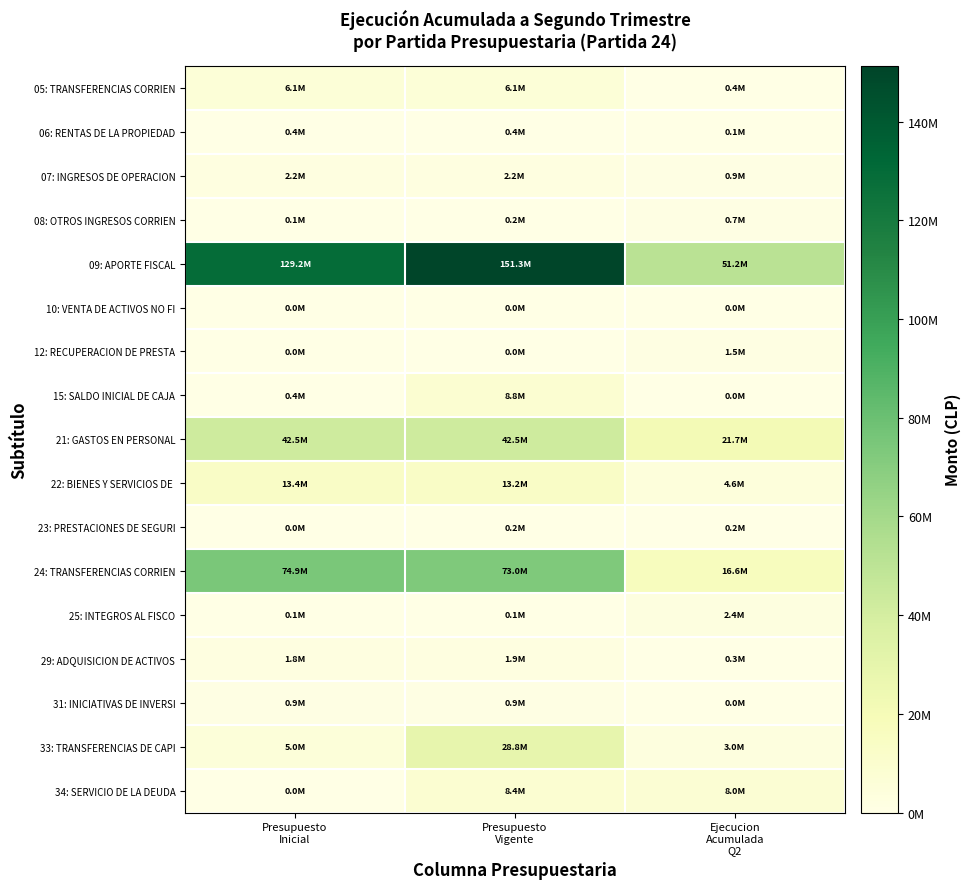

At how many categories does at least one series exceed 38415994?

3